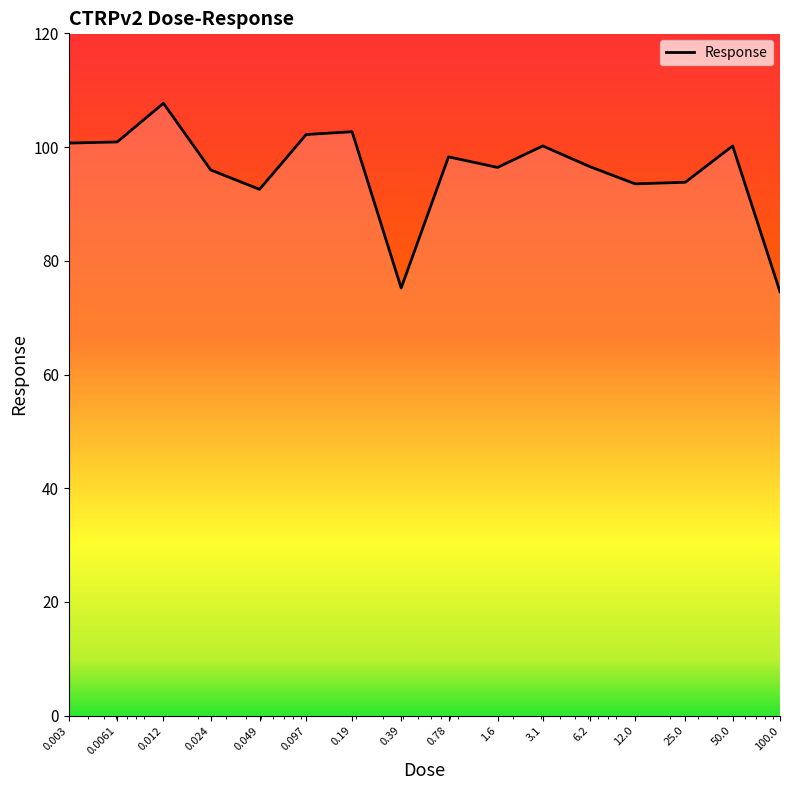

What is the maximum value shown in the chart?

107.7